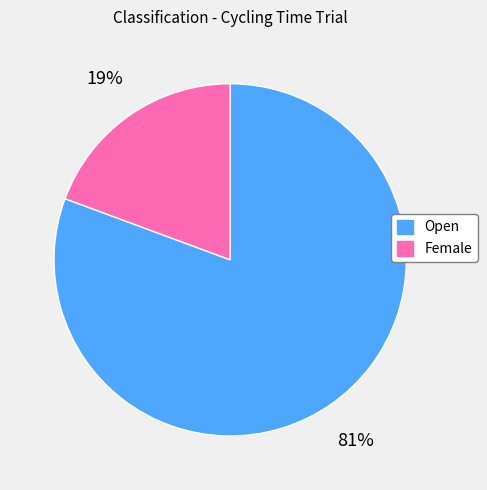

Count the number of slices in the pie.

2